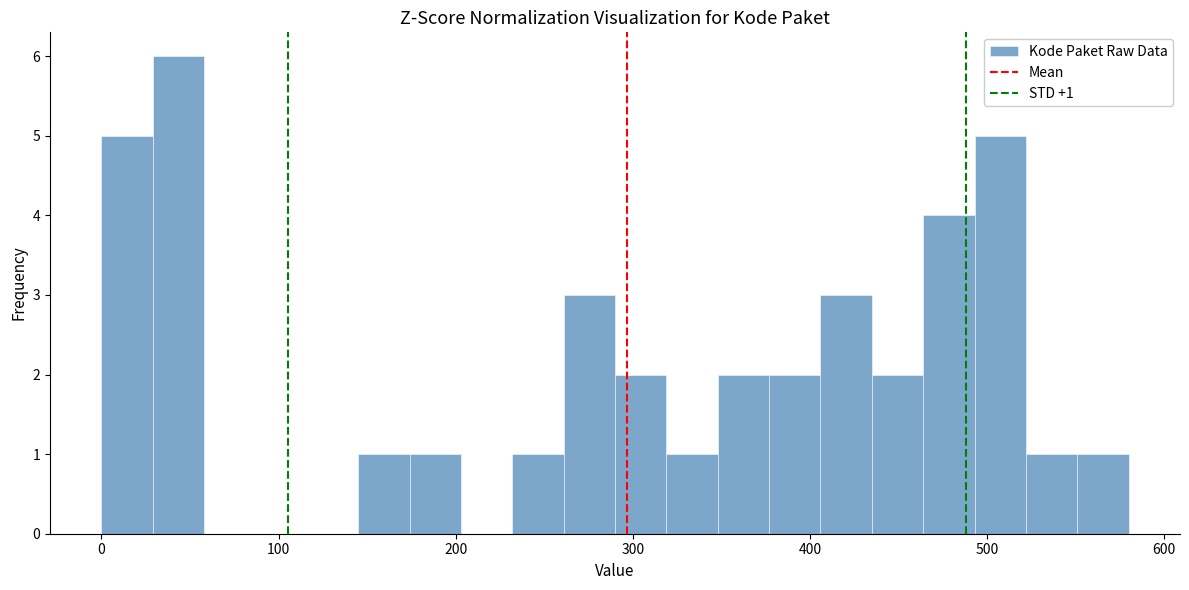

Around what value on the x-axis is the tallest bar? Give the approximate position of its centre, as read against the axis.

40